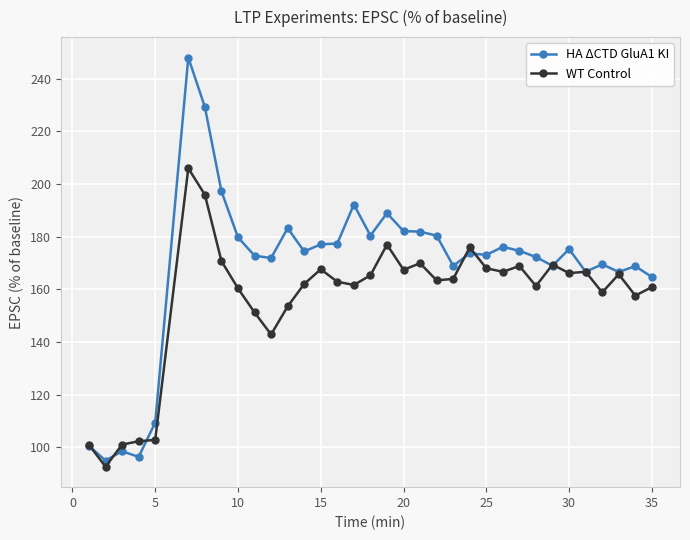

True or false: HA ΔCTD GluA1 KI has more than 2 interior local peaks.

True